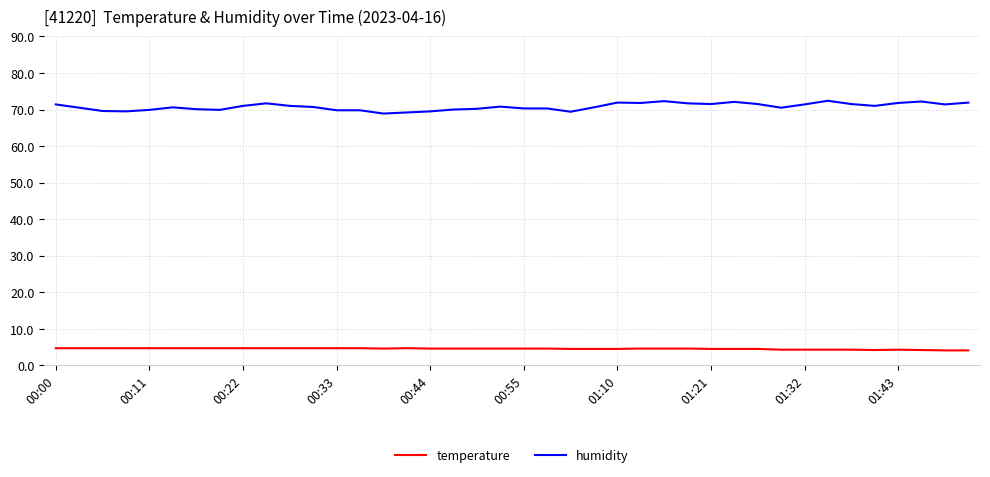

Rank the series by their maximum value, from lowest to highest.

temperature, humidity